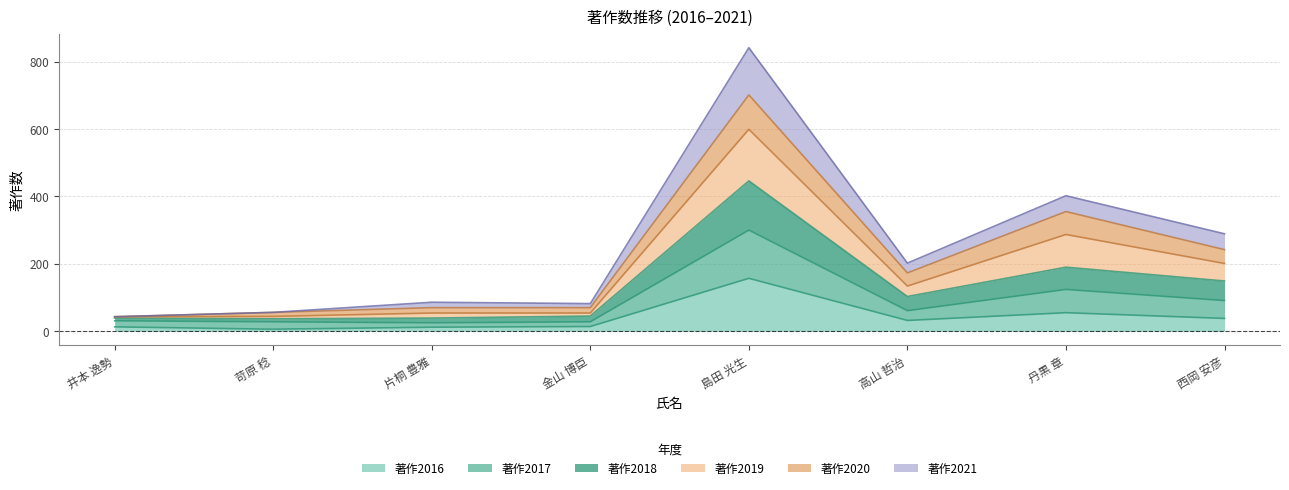

What is the lowest value of the 著作2016 series?

6